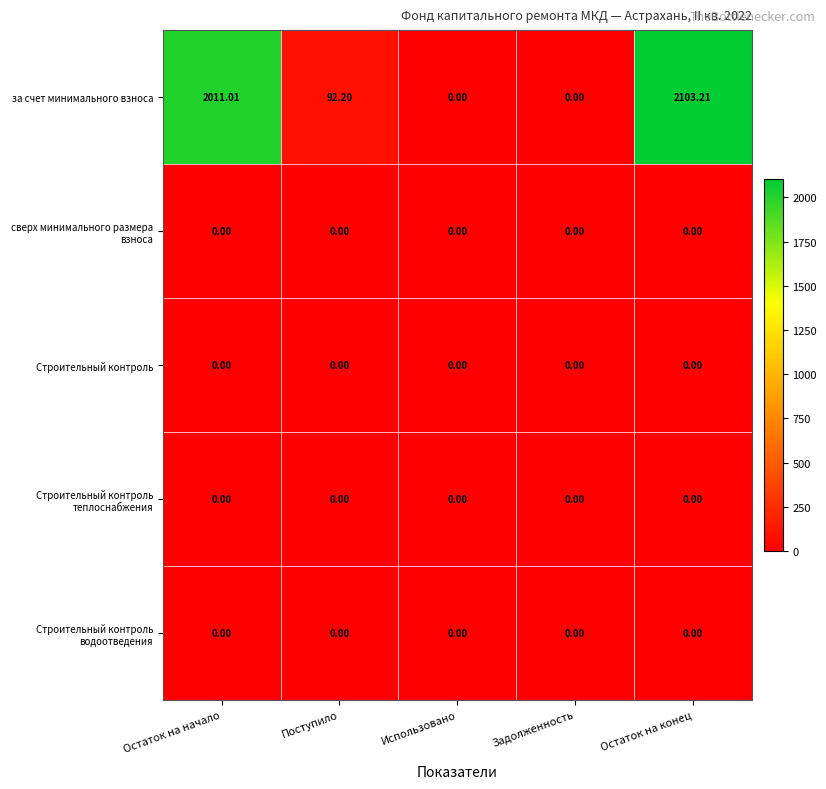

How many series are shown in this chart?

5